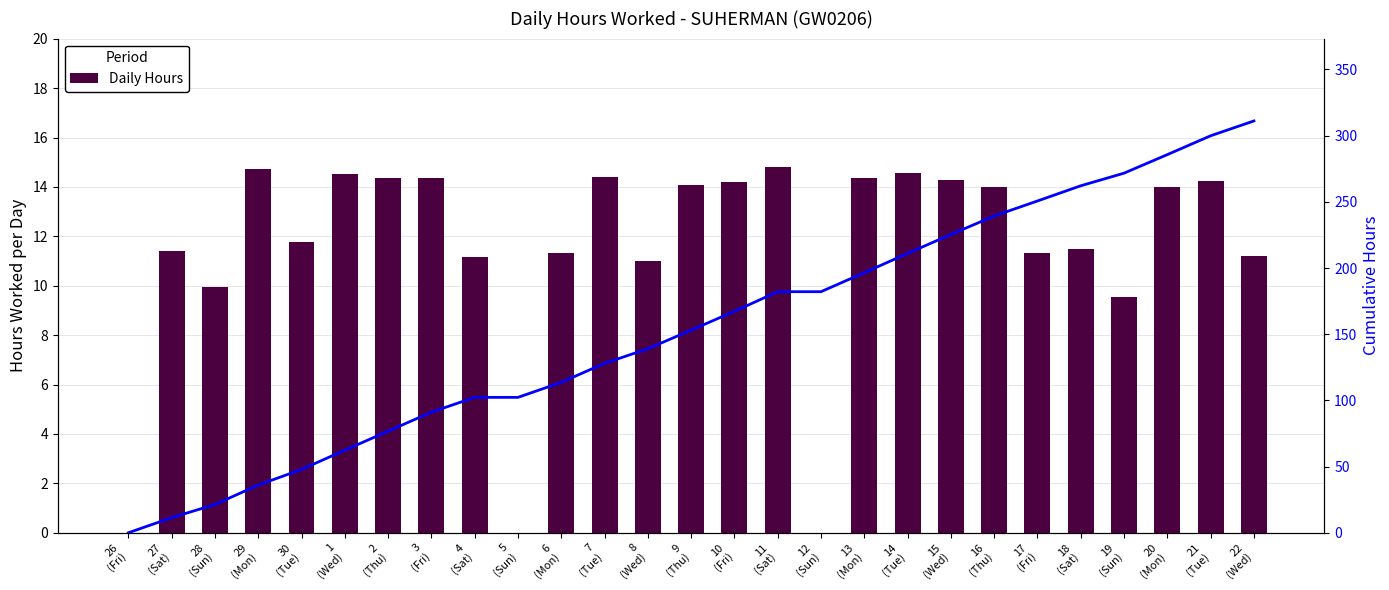

Which series changed the most between 27
(Sat) and 7
(Tue)?

Cumulative Hours